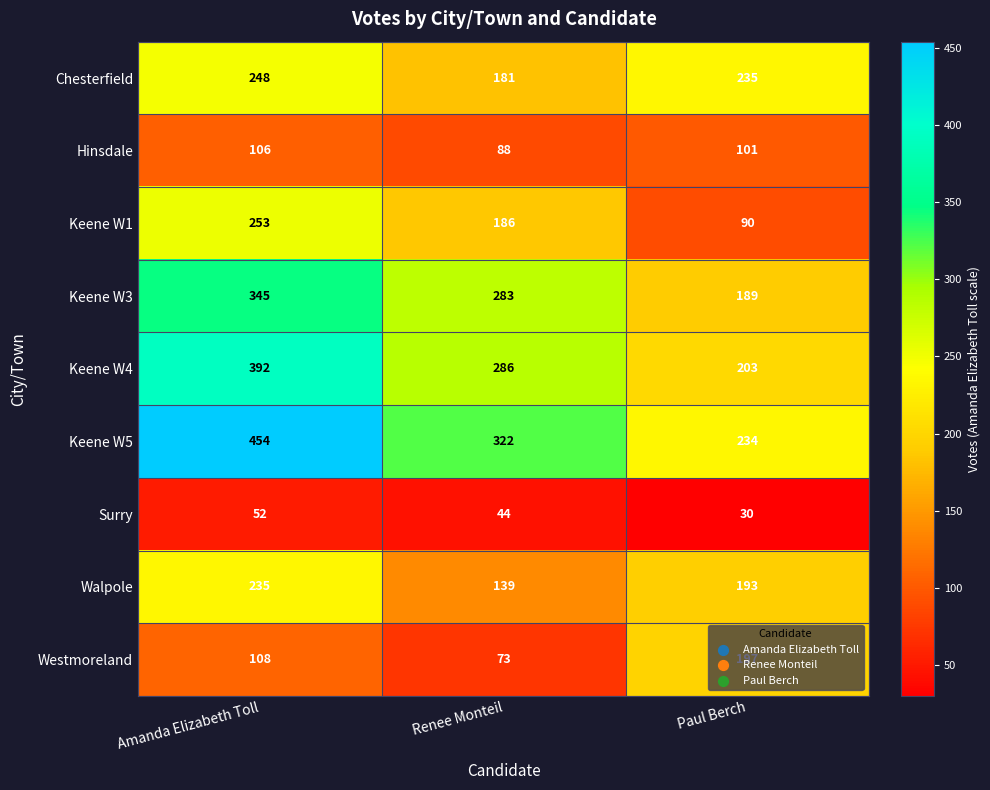

At which label is Keene W5 closest to 344?

Renee Monteil